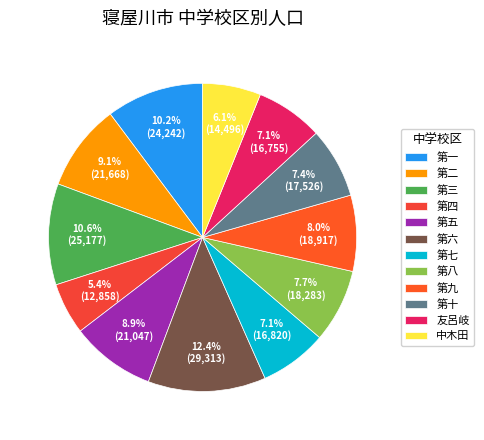

Count the number of slices in the pie.

12